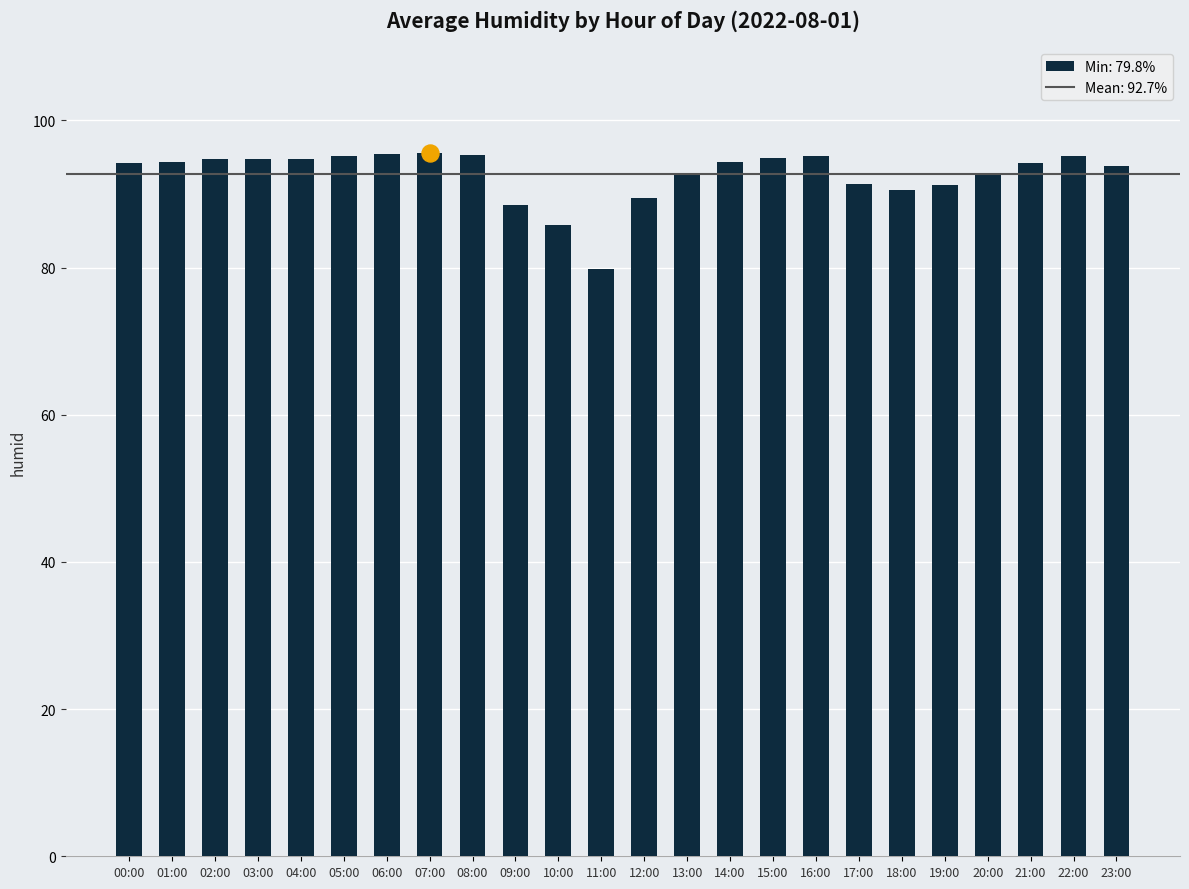

Which has a higher value, 03:00 or 20:00?

03:00